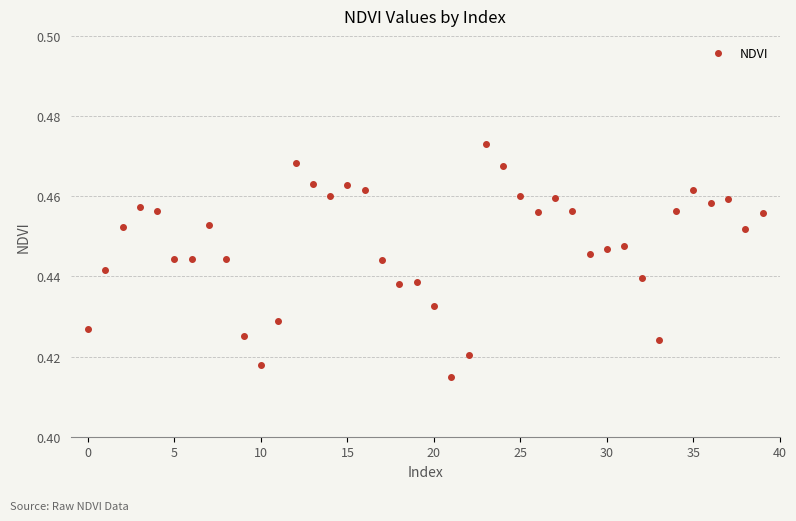

Count the values in the range 0 to 1.

40